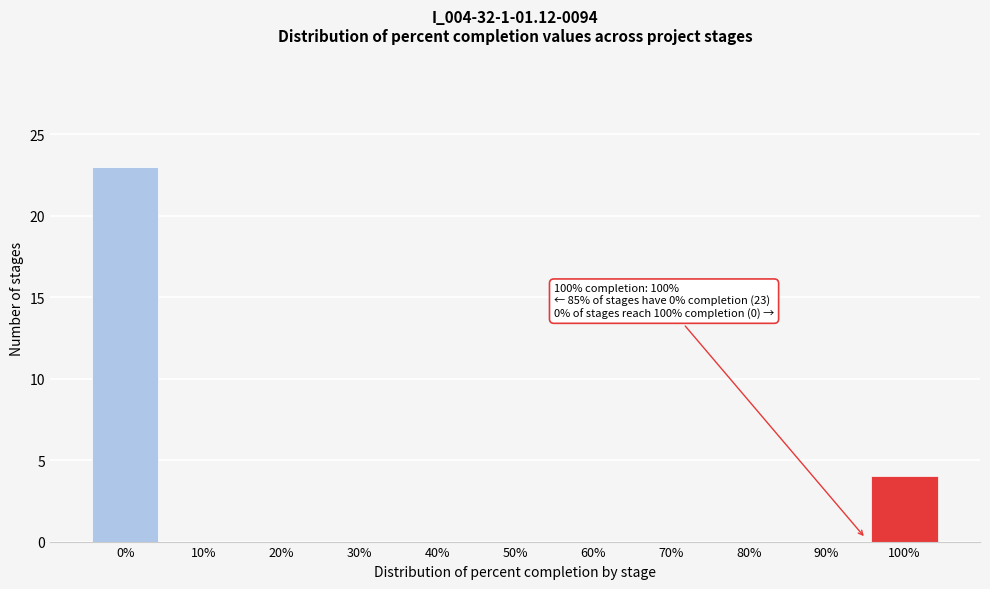

Reading left to right, what are all the values shown in this chart?

0%=23	10%=0	20%=0	30%=0	40%=0	50%=0	60%=0	70%=0	80%=0	90%=0	100%=4